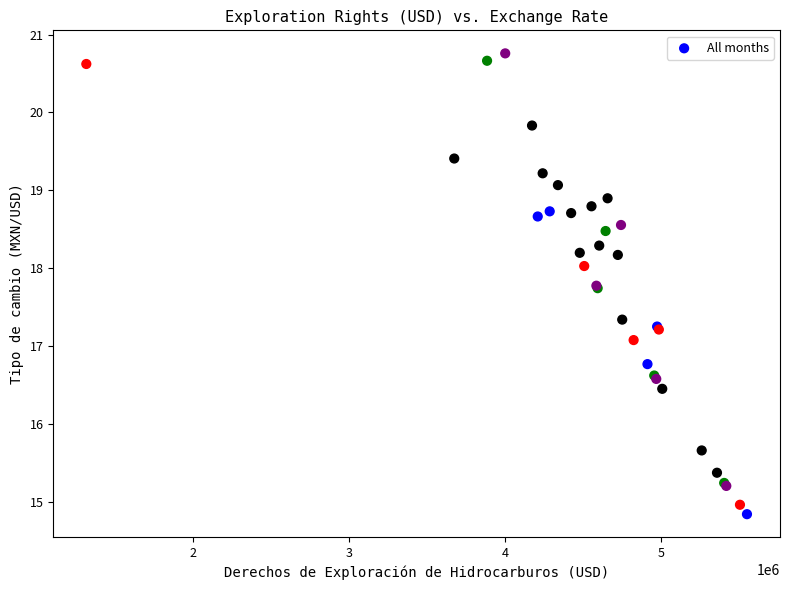

What Y value in the scatter plot is closest to 17?

17.1